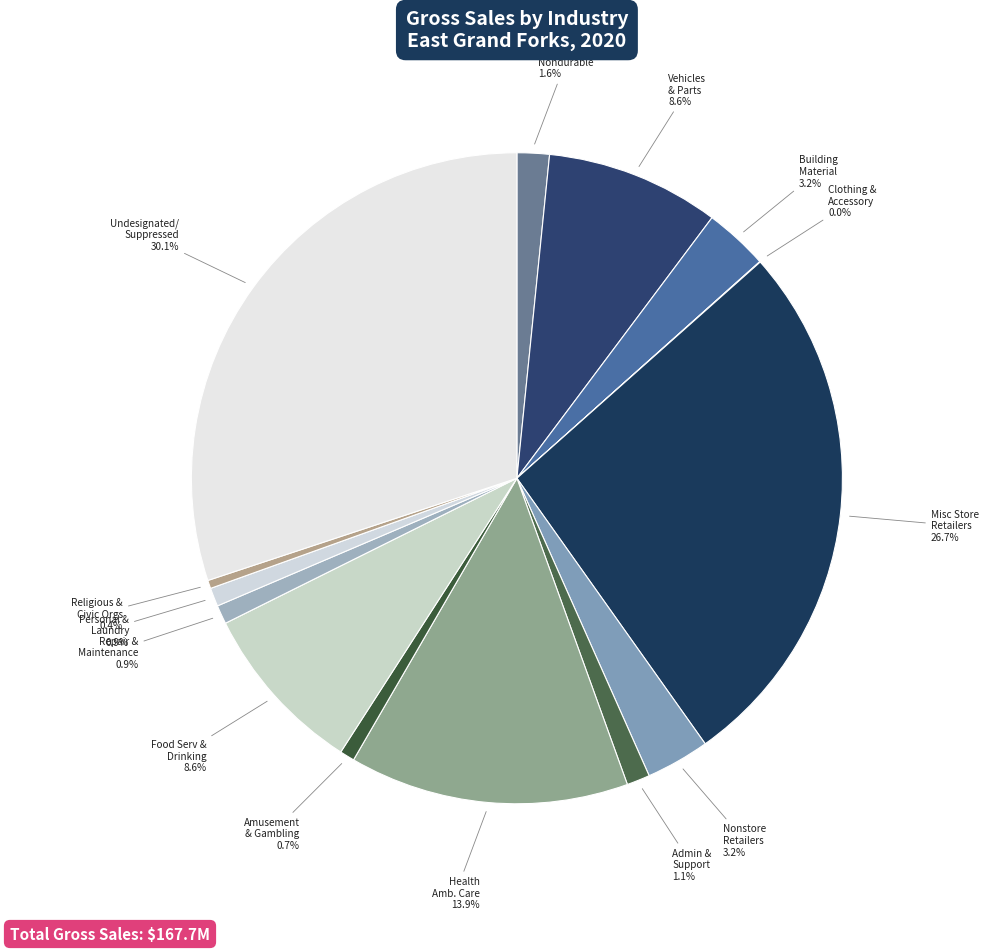

Is Health Amb. Care the majority of the pie?

No